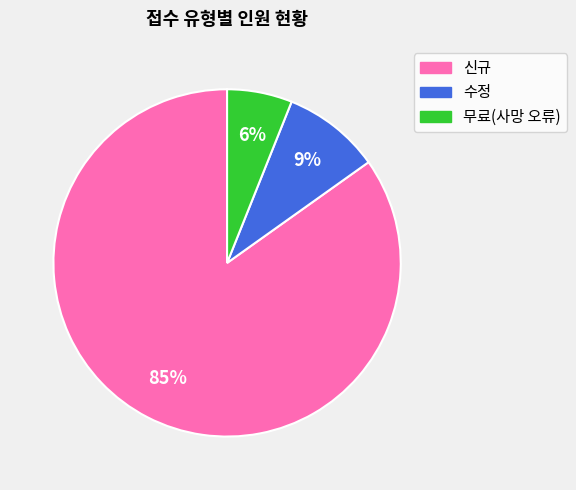

To the nearest percent, what is the average slice percentage?

33%